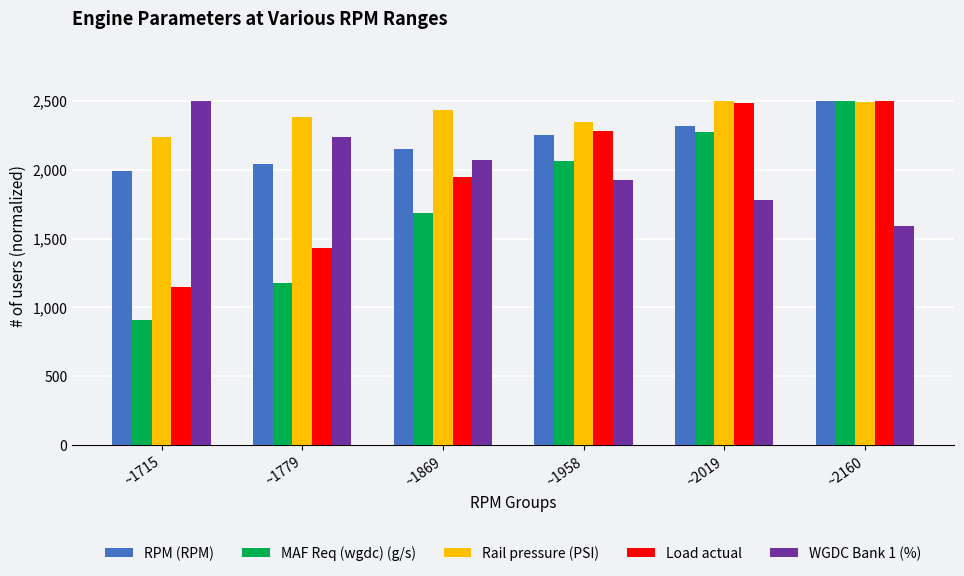

Does the chart contain stacked bars?

No